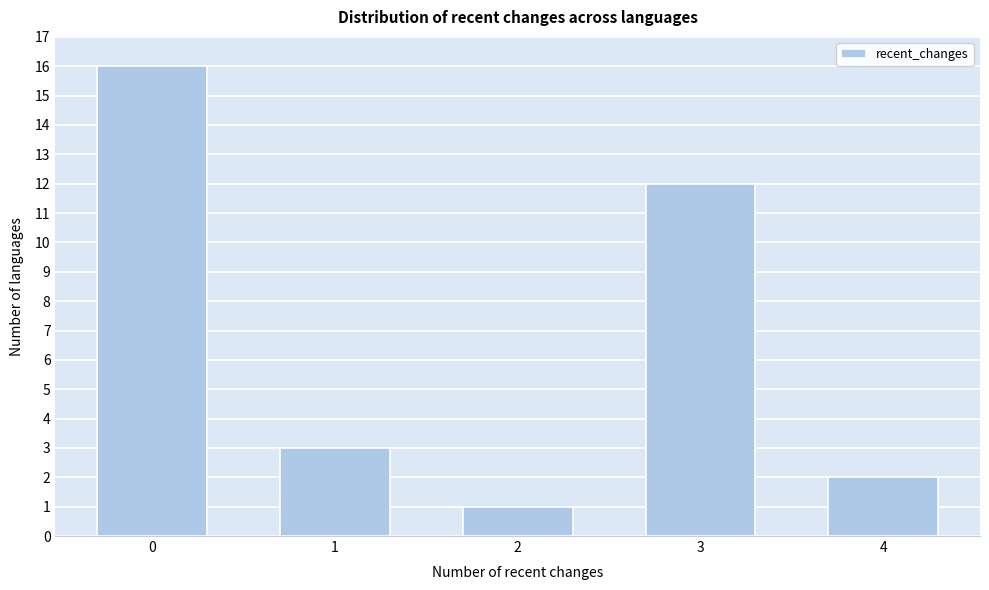

Reading right to left, what are all the values shown in this chart?

4=2	3=12	2=1	1=3	0=16